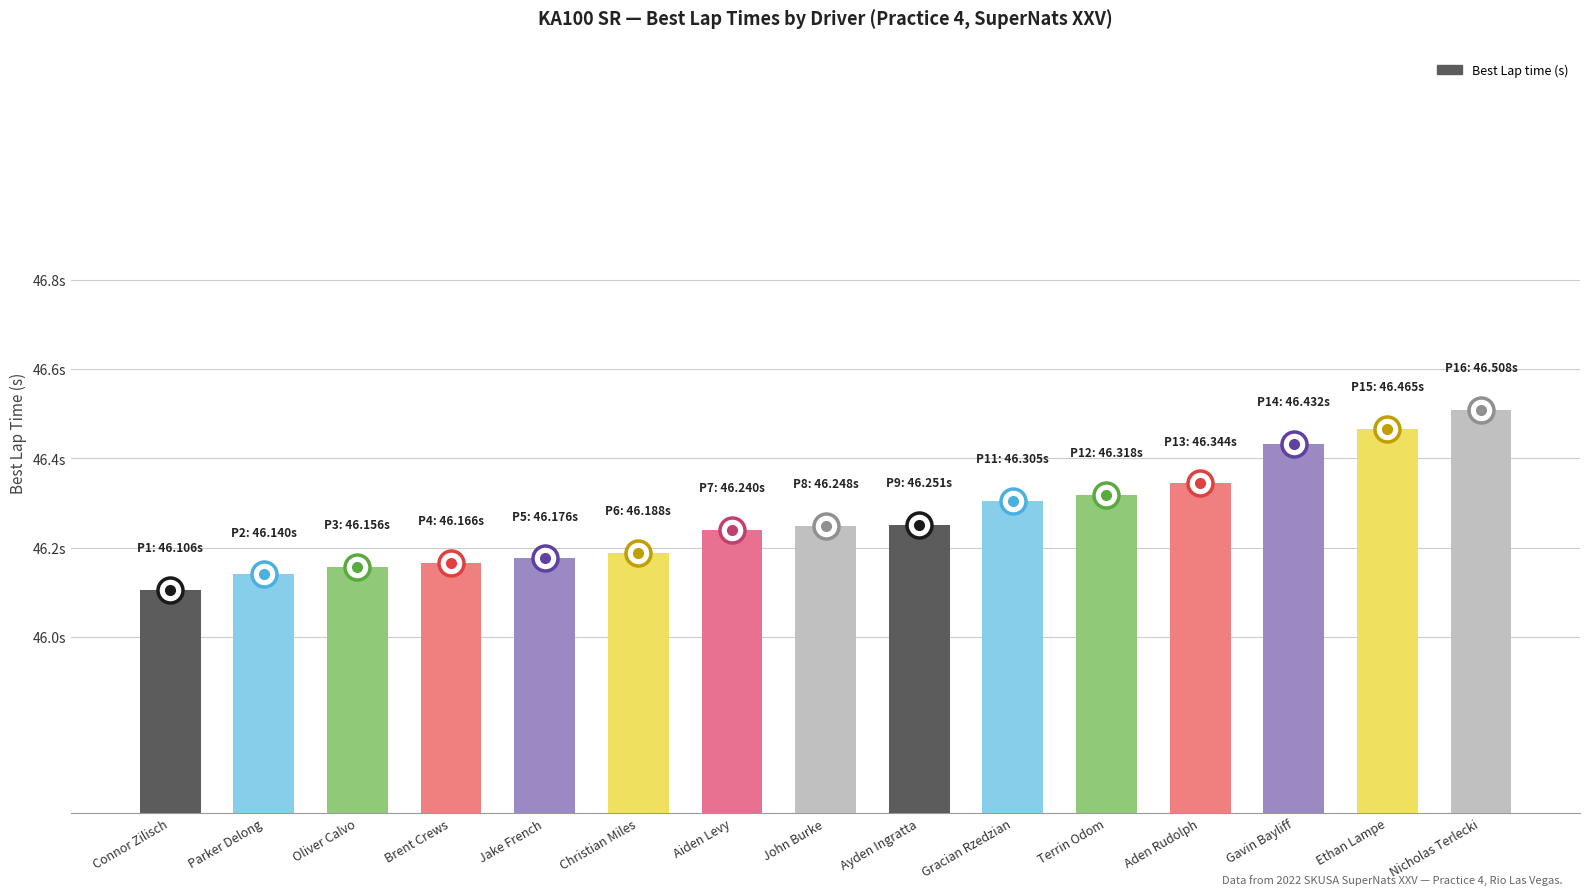

What is the sum of the values at Jake French and Parker Delong?

92.3